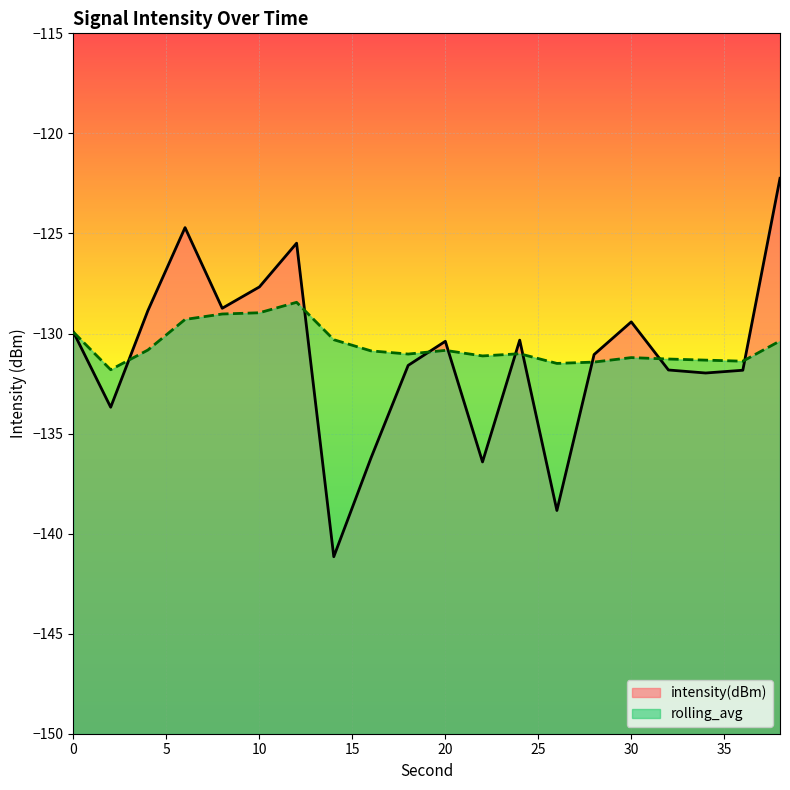

Where is the first local maximum for rolling_avg?

12